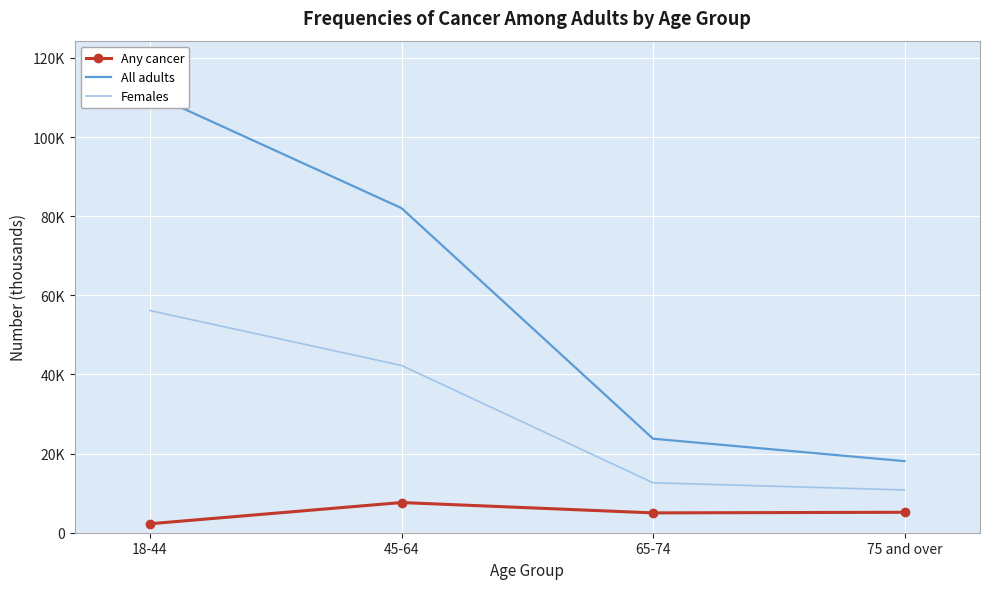

How many lines are shown in the chart?

3